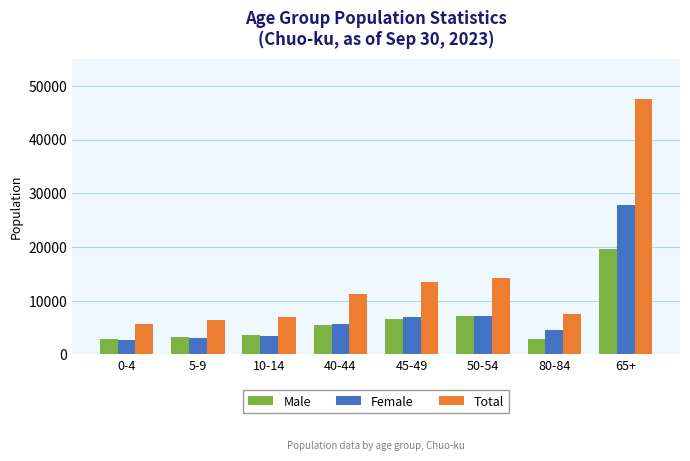

What is the difference between the highest and lowest values at 65+?

27836